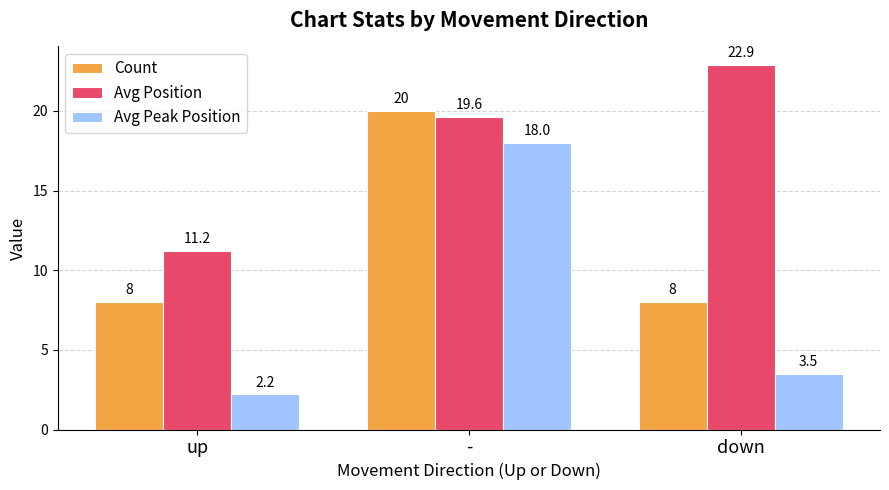

Reading right to left, list all the values displayed in this chart.

Count: down=8.0	-=20.0	up=8.0
Avg Position: down=22.9	-=19.6	up=11.2
Avg Peak Position: down=3.5	-=18.0	up=2.2